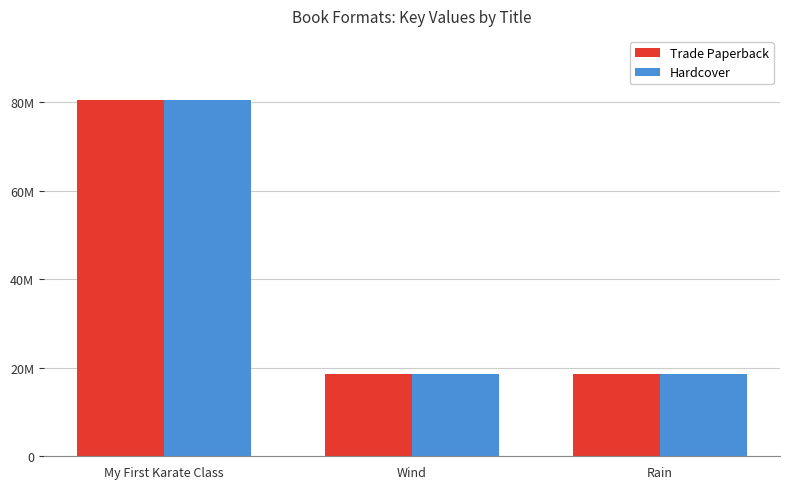

Are the bars grouped side by side (vs. stacked)?

Yes